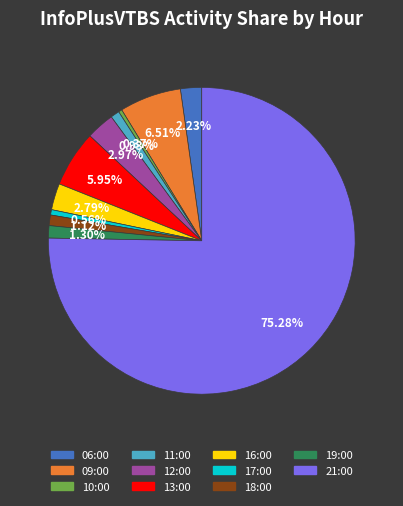

The 18:00 slice represents 1% of the pie. True or false?

True